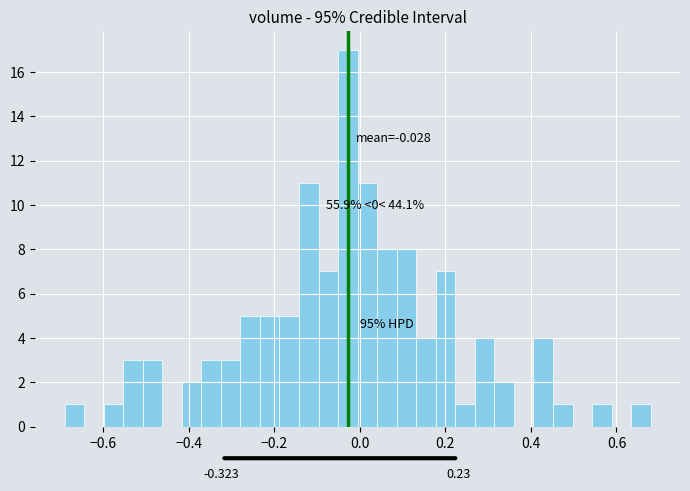

Around what value on the x-axis is the tallest bar? Give the approximate position of its centre, as read against the axis.

-0.02